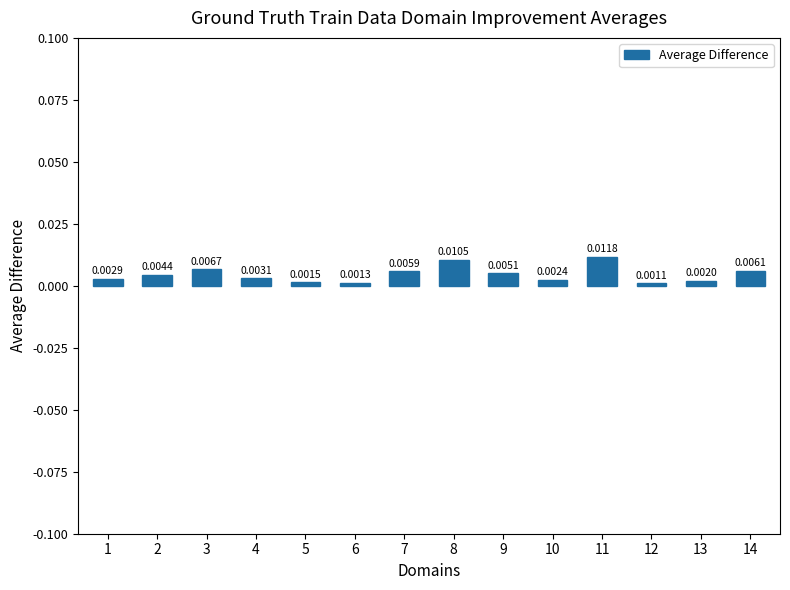

Which has a higher value, 10 or 3?

3